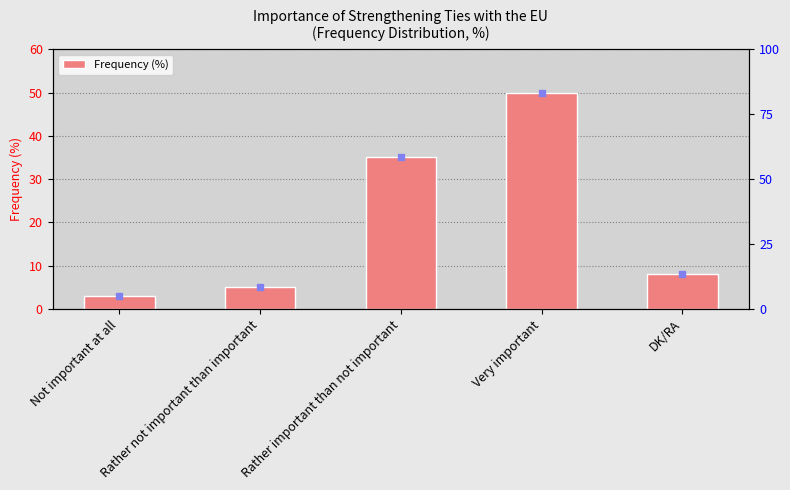

Reading left to right, what are all the values shown in this chart?

3	5	35	50	8